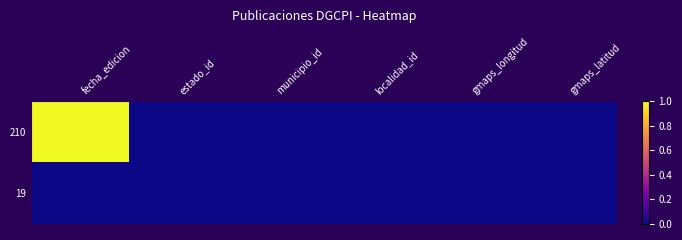

Which has a higher value, estado_id or municipio_id?

estado_id